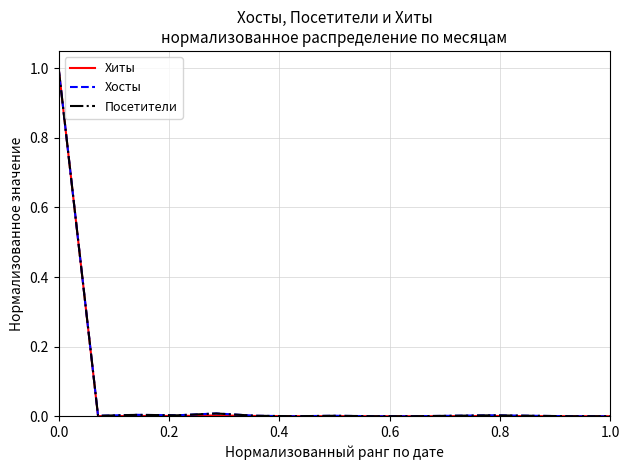

Which series has the largest range (max minus min)?

Хиты